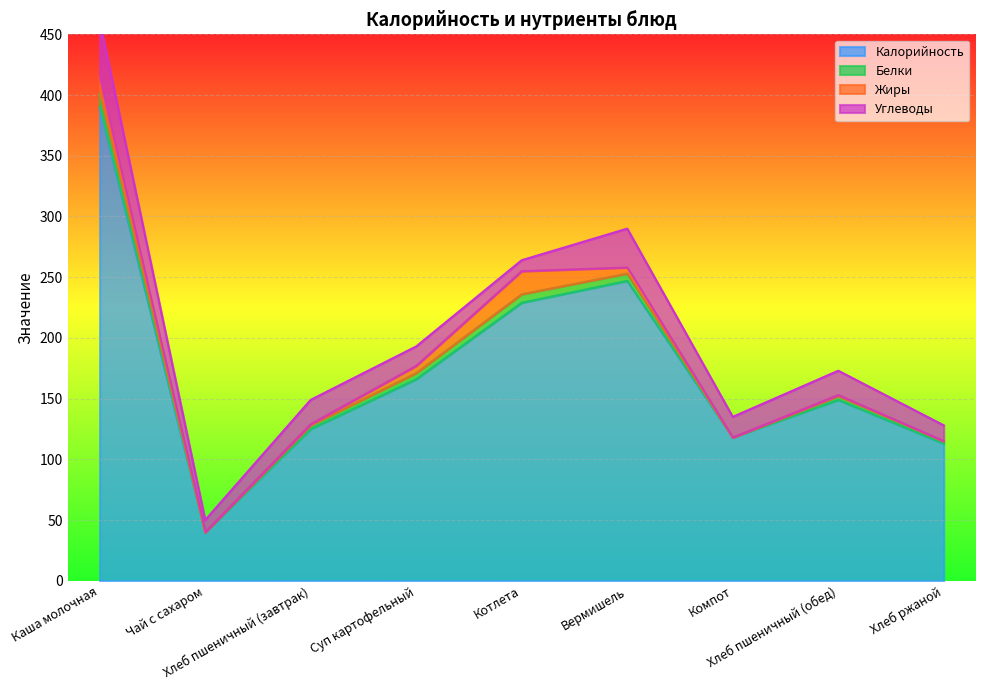

What are all the series names shown in the legend?

Калорийность, Белки, Жиры, Углеводы